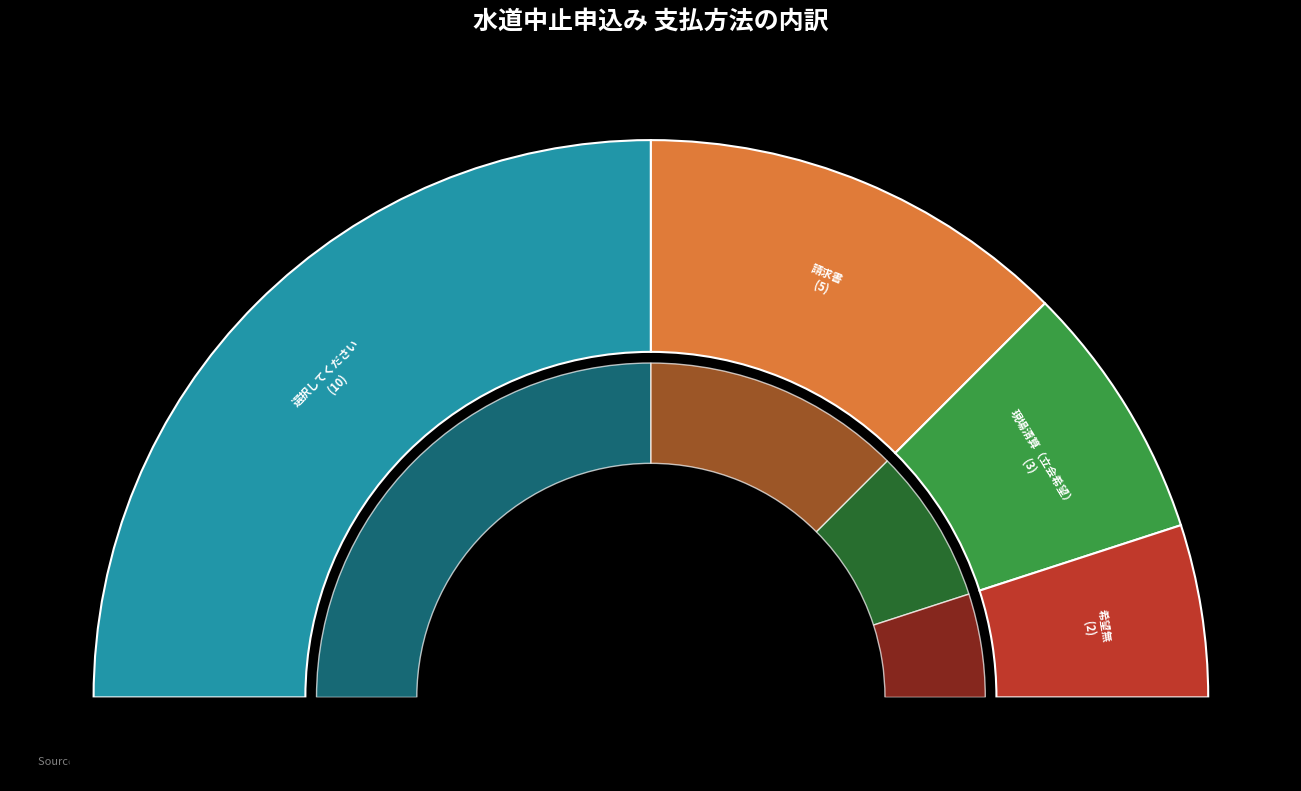

How much of the chart is everything except 請求書?

75.0%